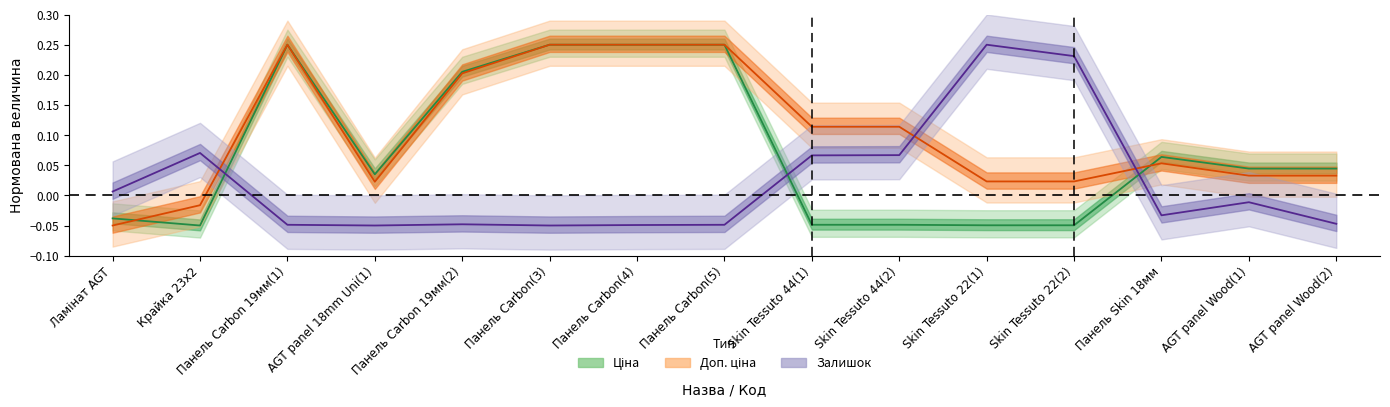

After their last crossing, which series has the higher values: Ціна or Доп. ціна?

Ціна